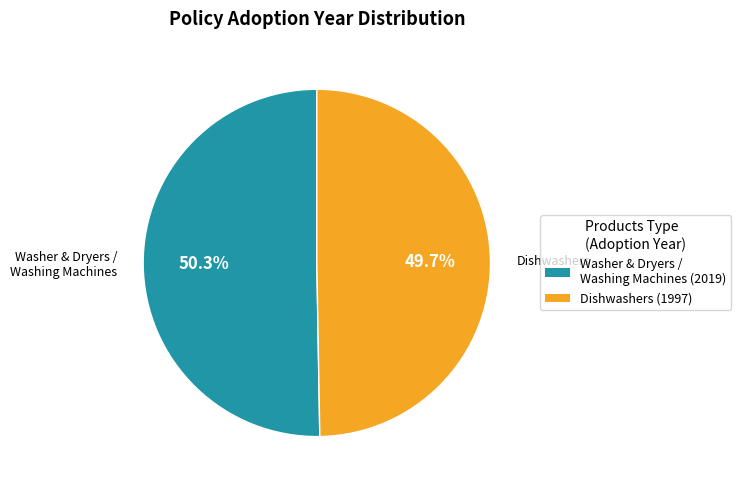

Does any single category account for the majority?

Yes